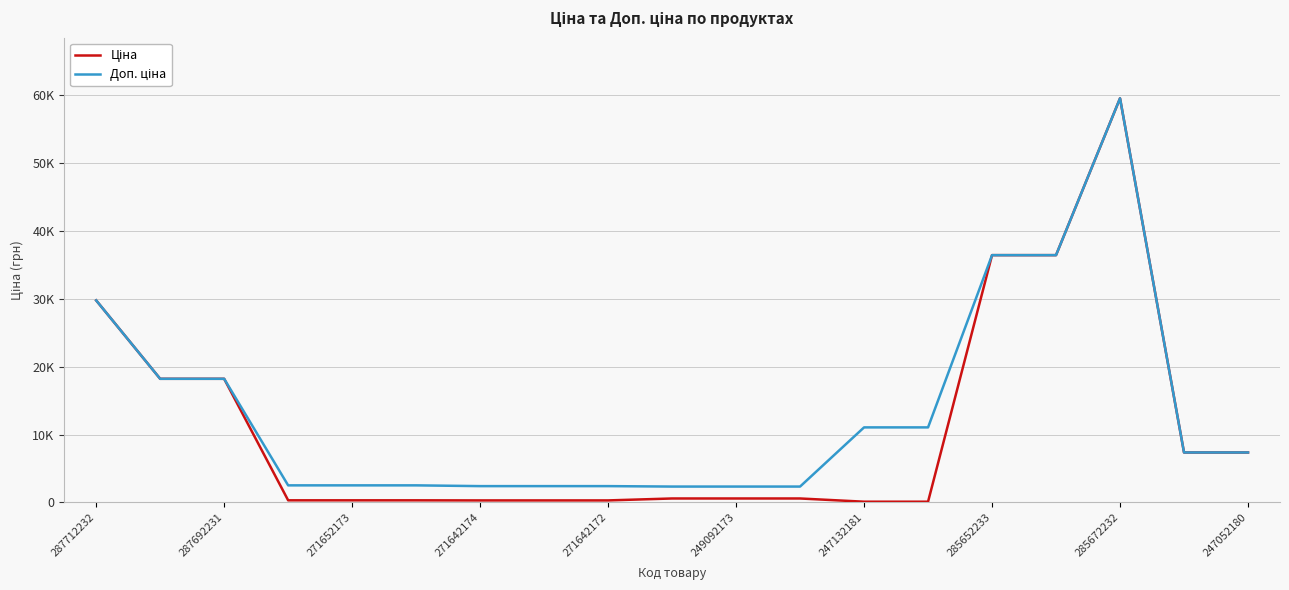

Is this an area chart (filled region under the line)?

No